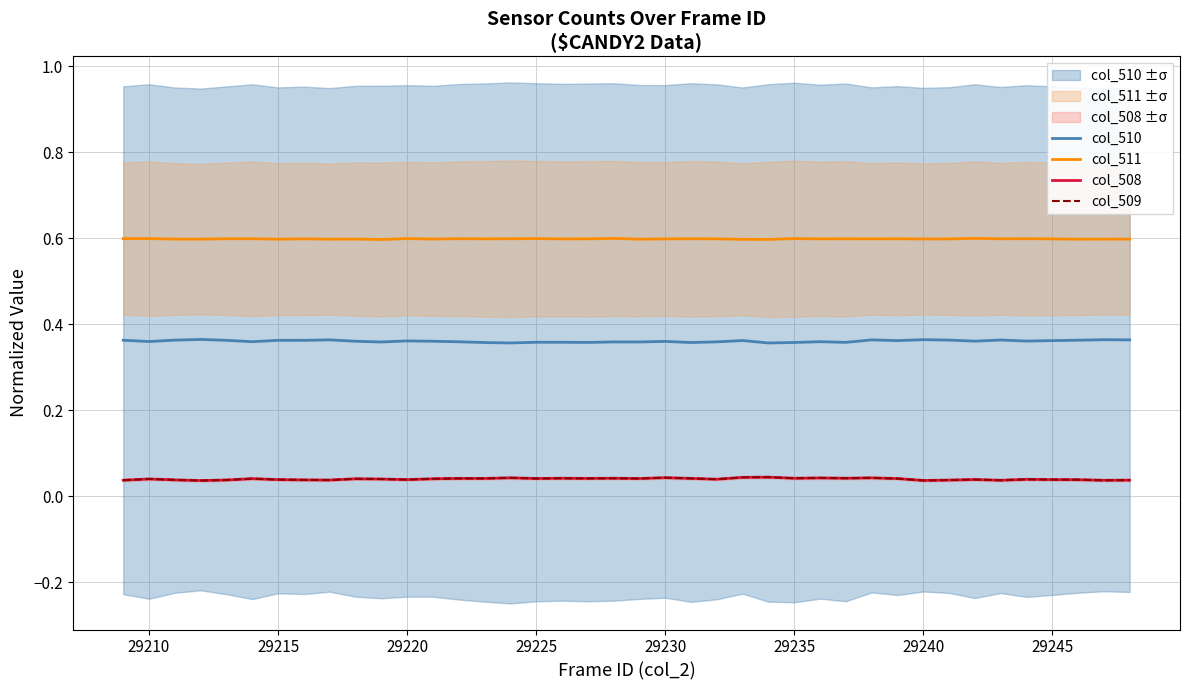

Is it true that col_510 equals 0.5 at 29220?

False